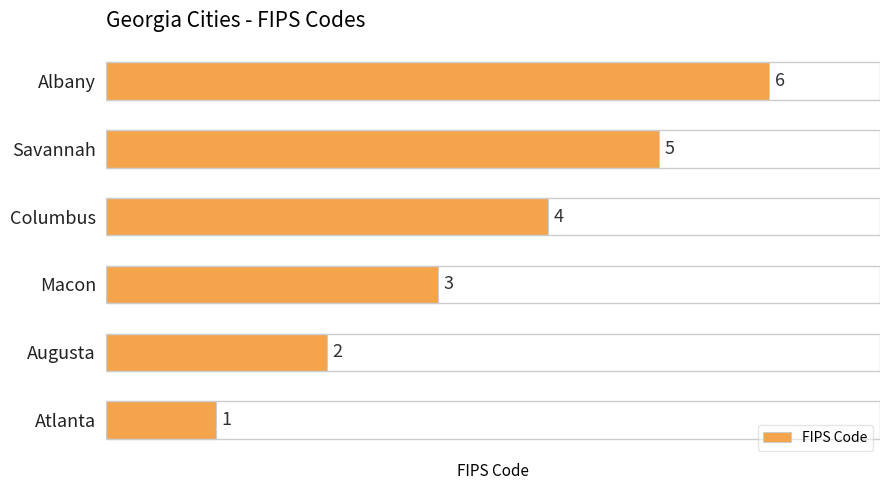

List the labels in order of value, smallest first.

Atlanta, Augusta, Macon, Columbus, Savannah, Albany